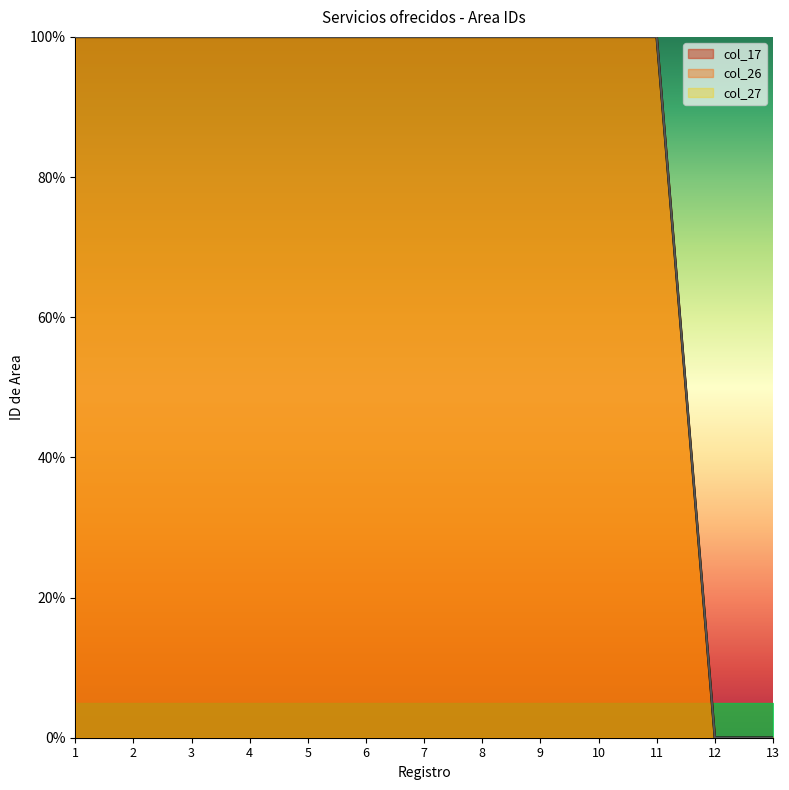

Which has a higher value, 12 or 4?

4